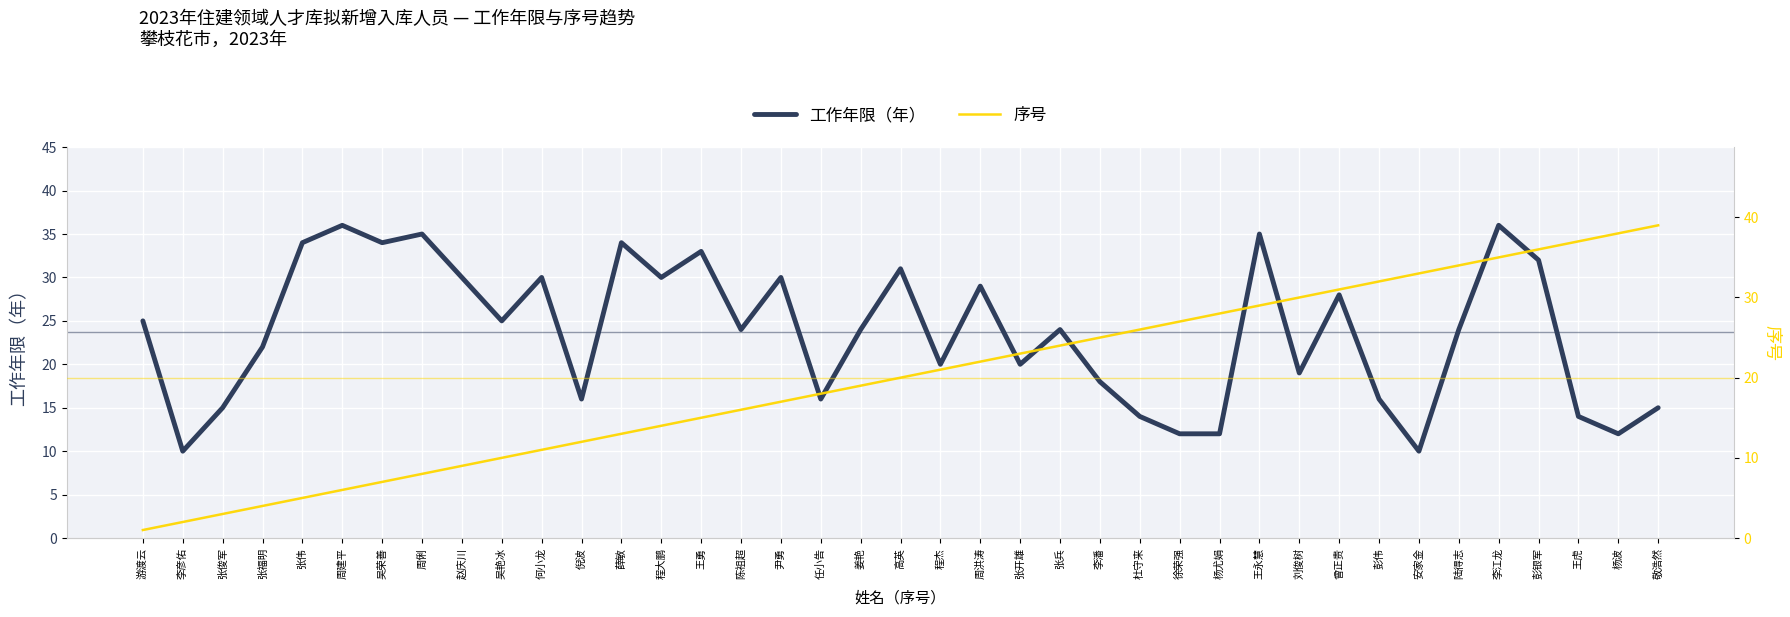

True or false: 工作年限（年） and 序号 cross at least once.

True